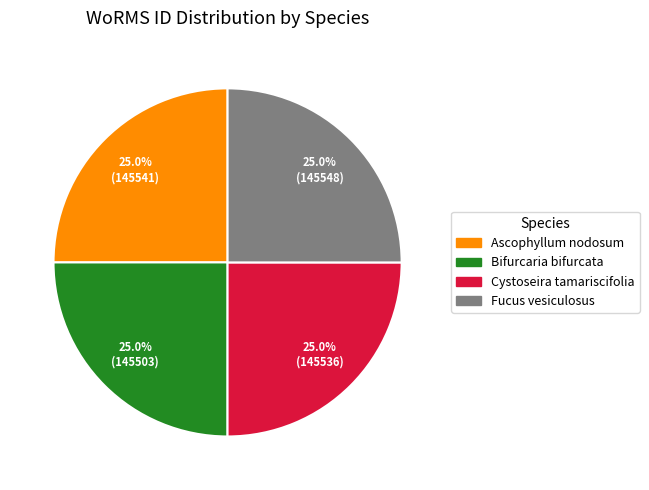

Count the number of slices in the pie.

4